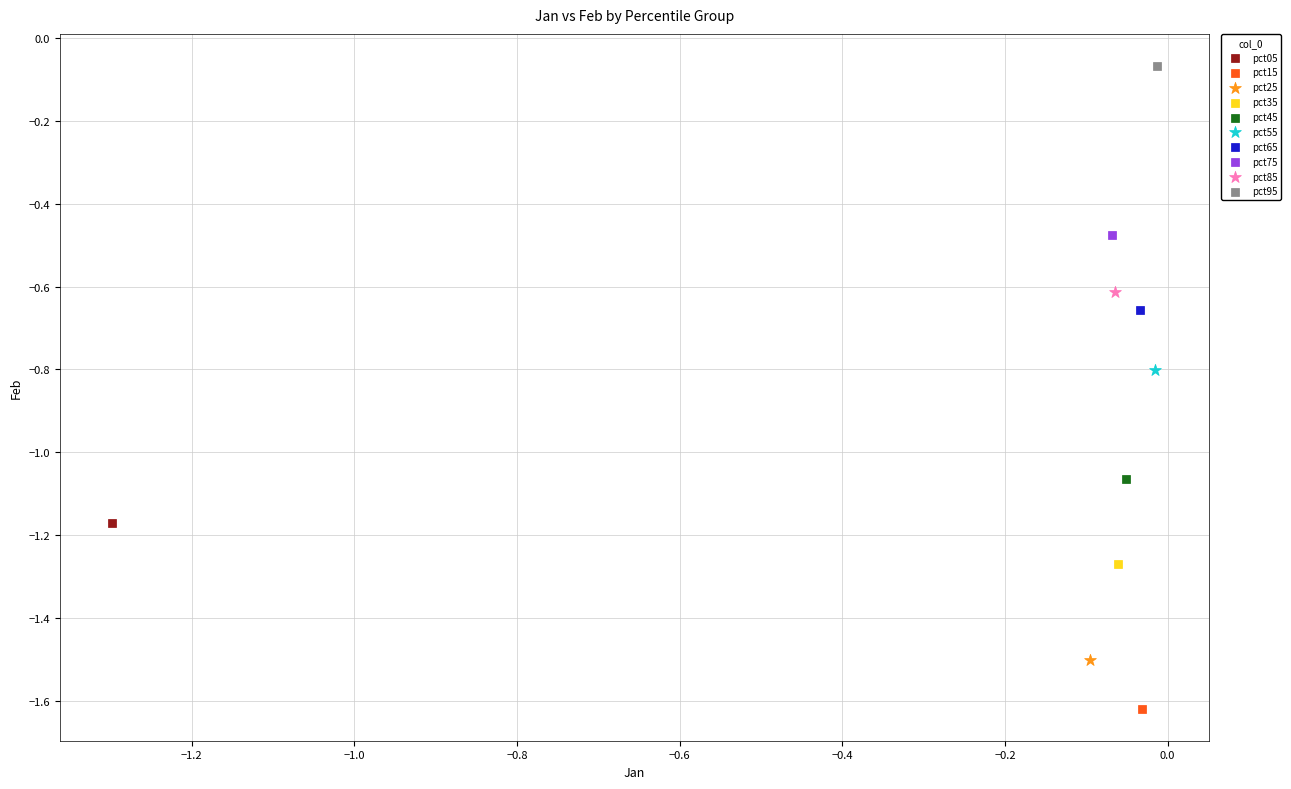

What are all the series names shown in the legend?

pct05, pct15, pct25, pct35, pct45, pct55, pct65, pct75, pct85, pct95